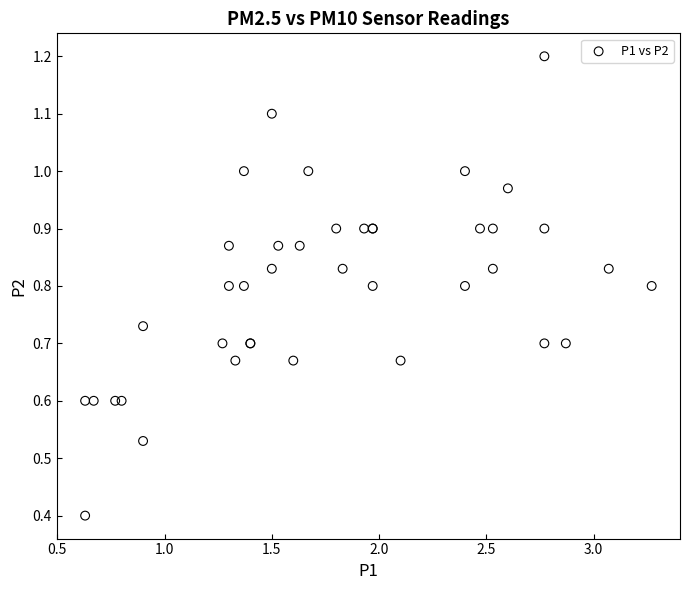

What Y value in the scatter plot is closest to 0?

0.4